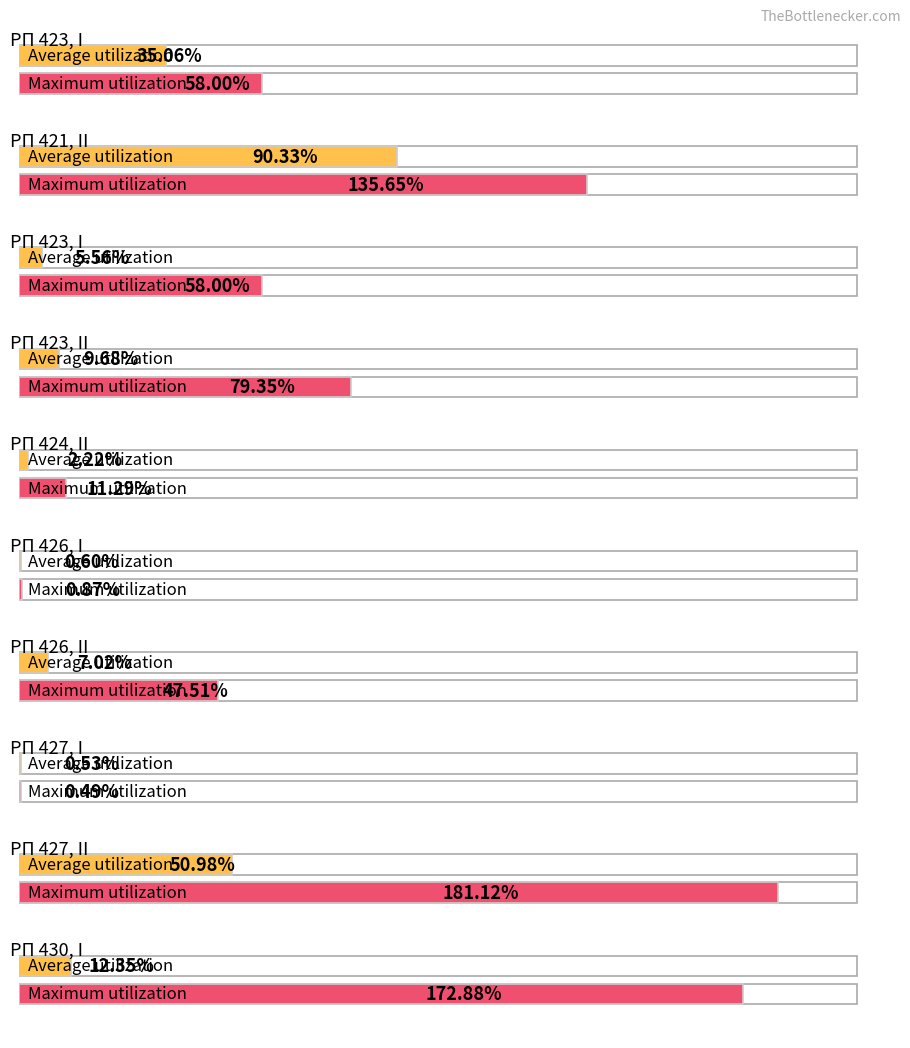

What is the smallest value displayed?

0.5